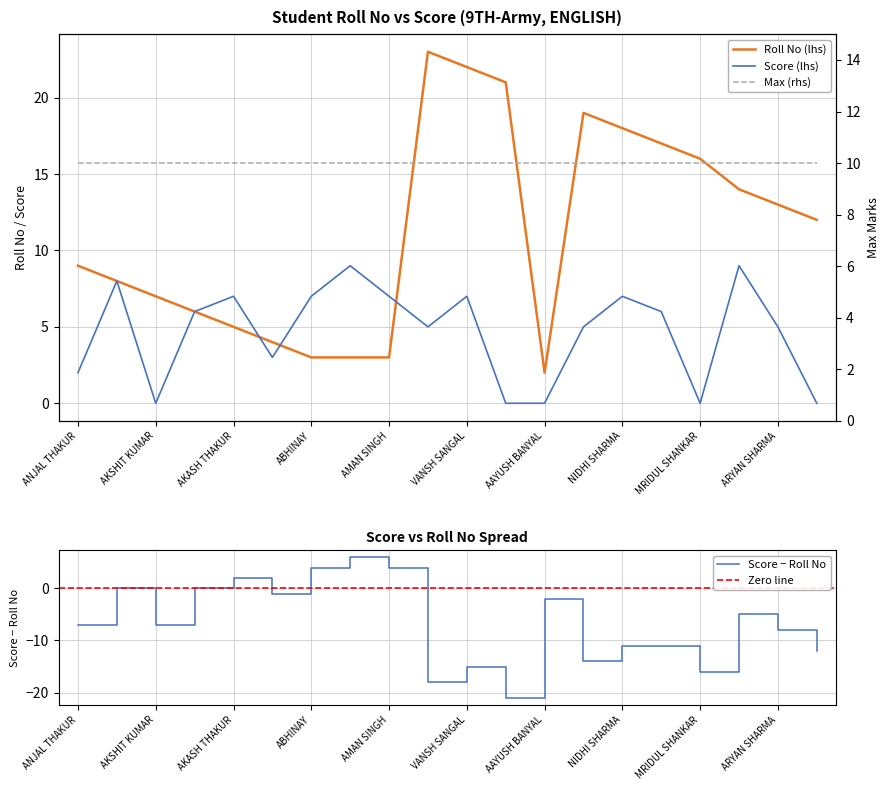

Is this an area chart (filled region under the line)?

No